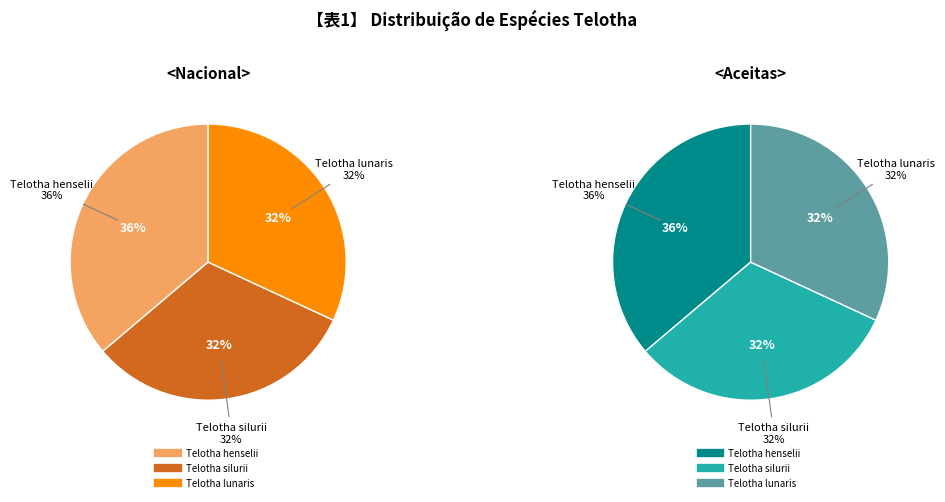

Combined, do Telotha henselii and Telotha silurii account for over 50%?

Yes